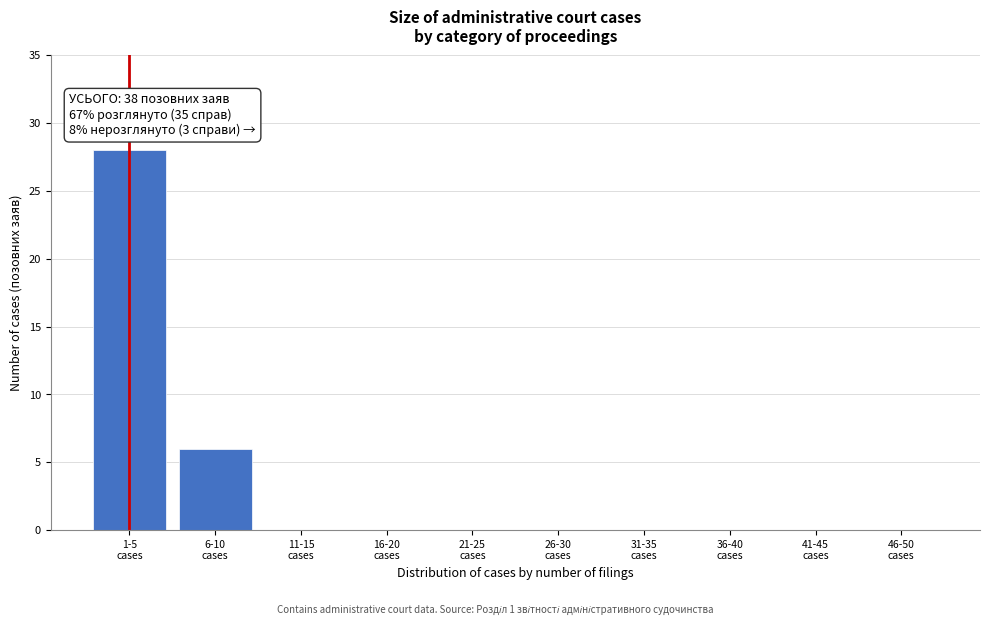

What is the sum of all values?

34